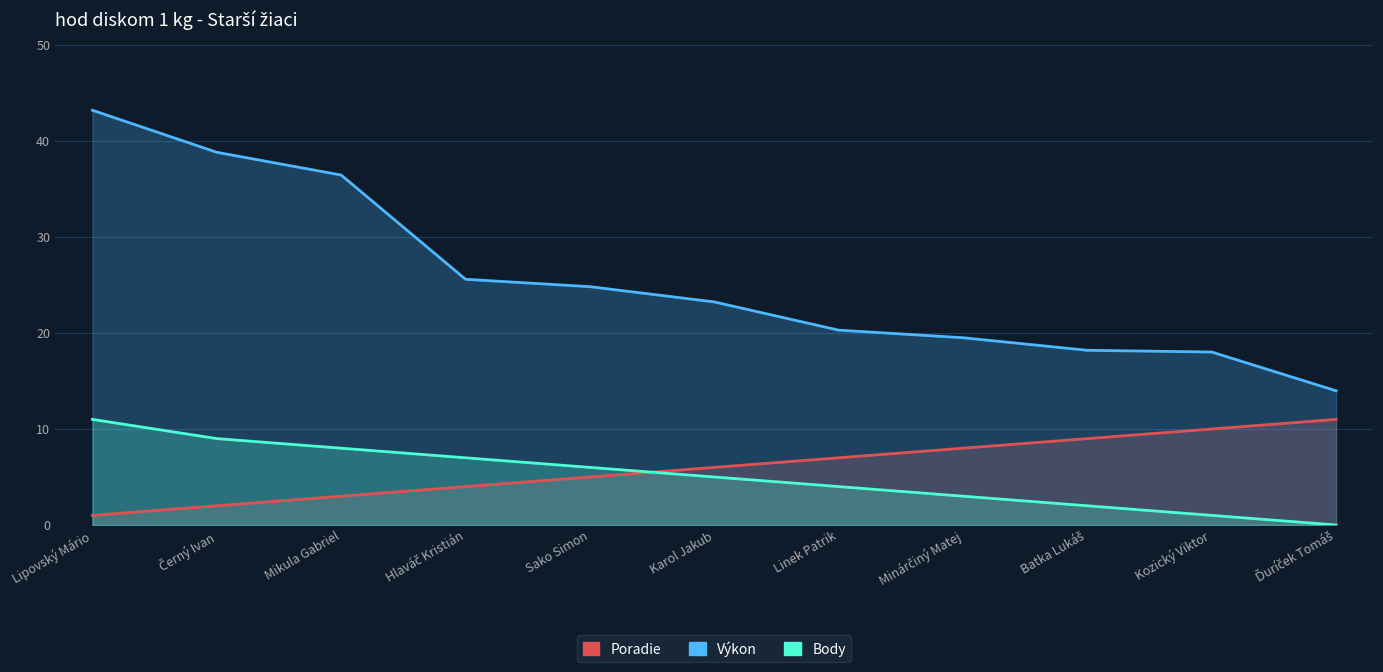

True or false: Výkon has a value of 18.2 at Batka Lukáš.

True